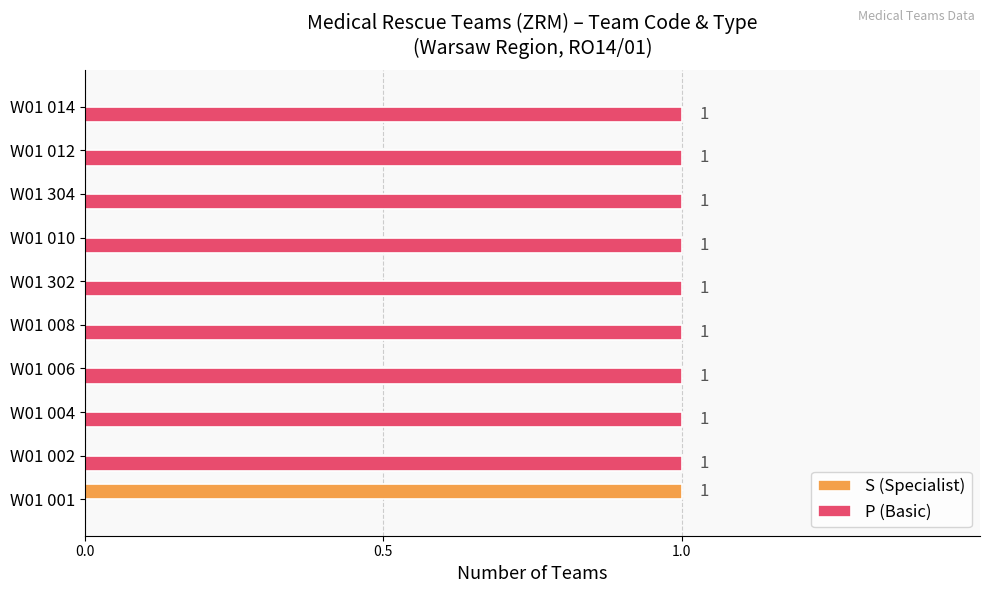

How many P (Basic) values are between 1 and 2?

9